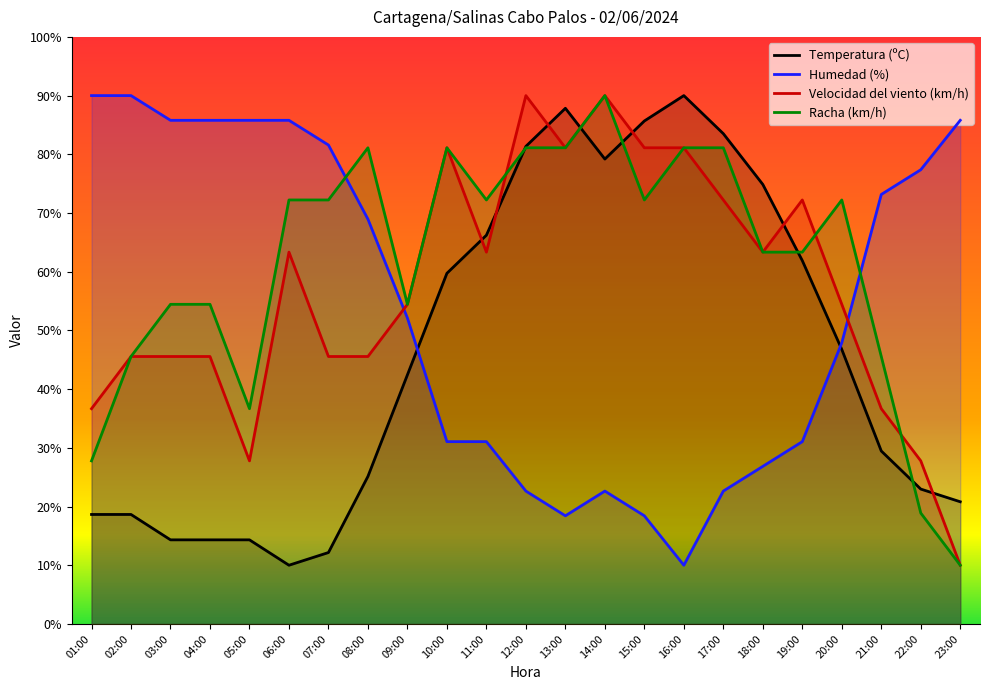

What position from the left is 17:00?

17